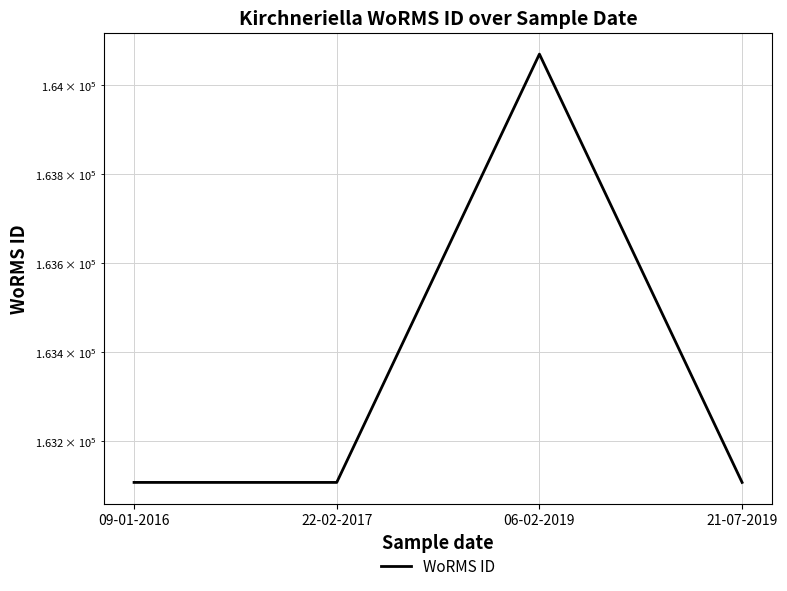

The value at 06-02-2019 is 101306. True or false?

False